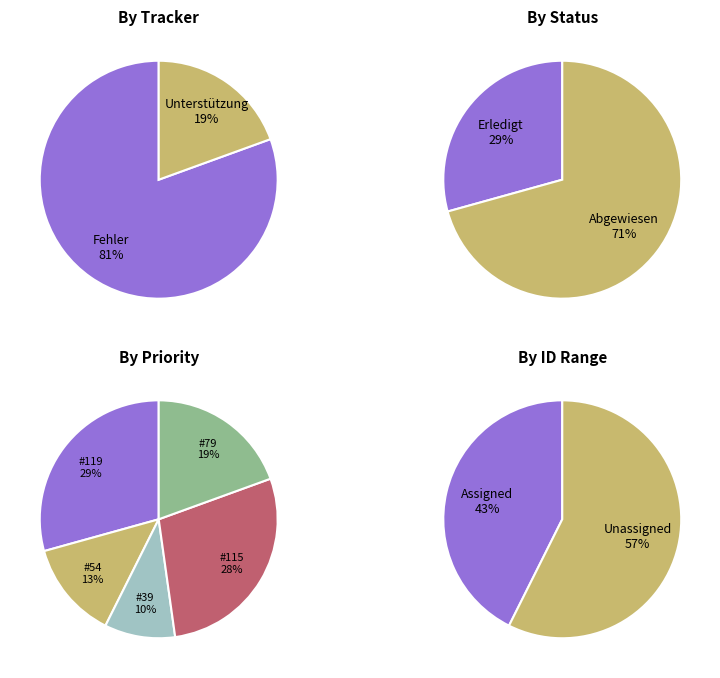

Does Unterstützung (79) account for over 50% of the chart?

No